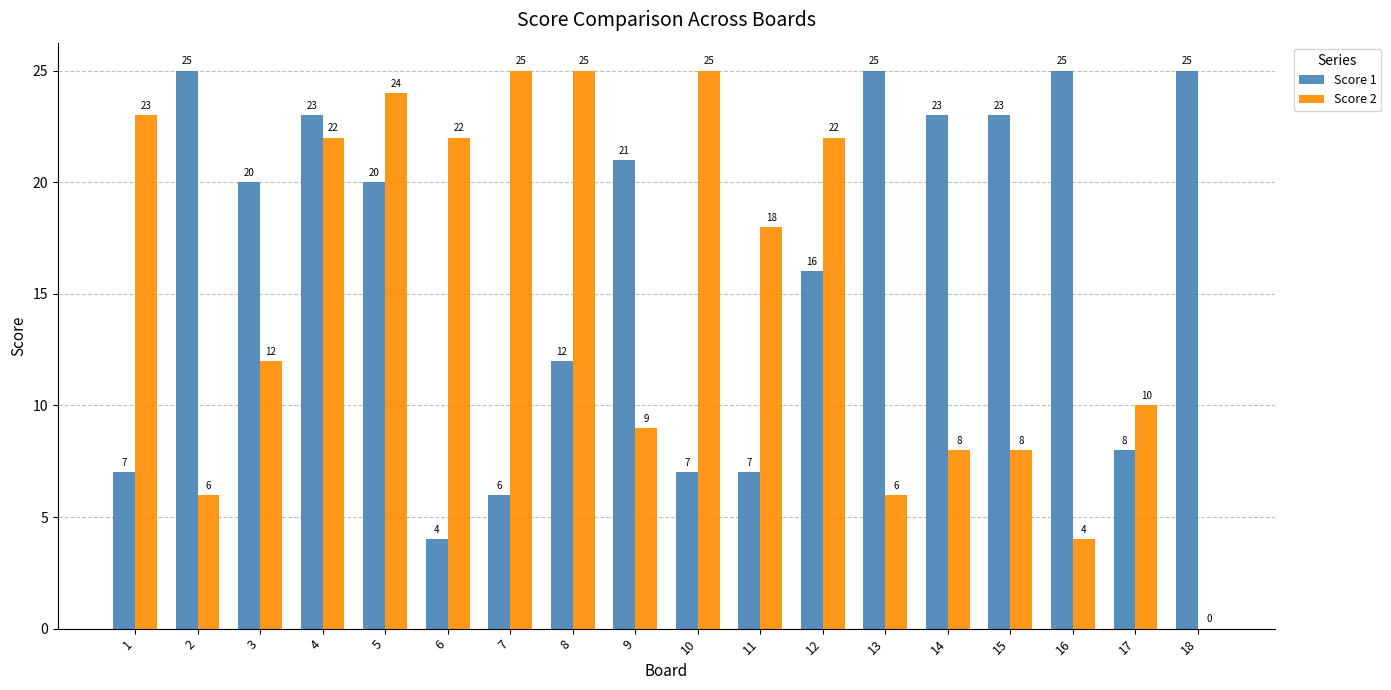

Count the number of data series in this chart.

2